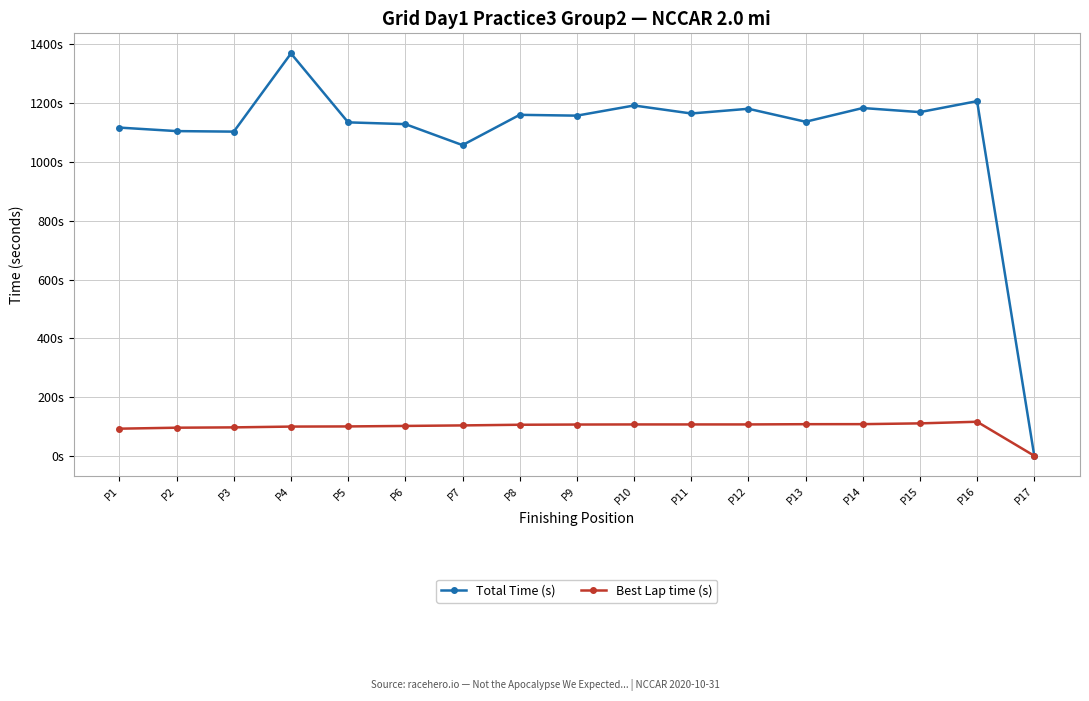

At which category is the sum across all series the highest?

P4